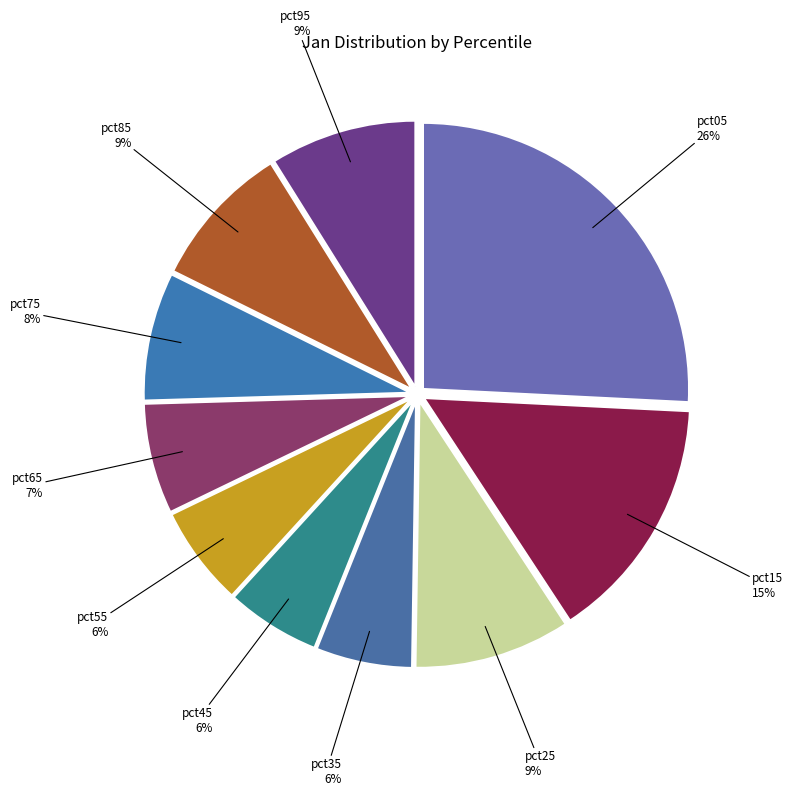

To the nearest percent, what is the difference between the pct85 and pct55 slice percentages?

3%